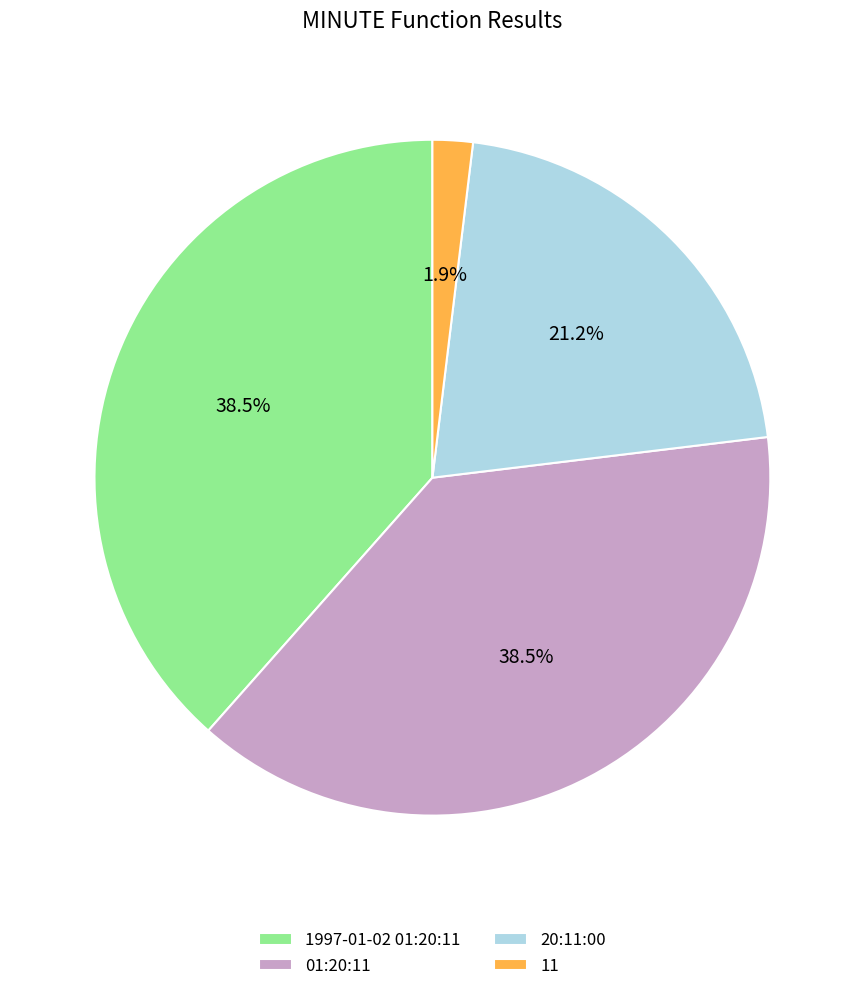

Combined, do 20:11:00 and 11 account for over 50%?

No